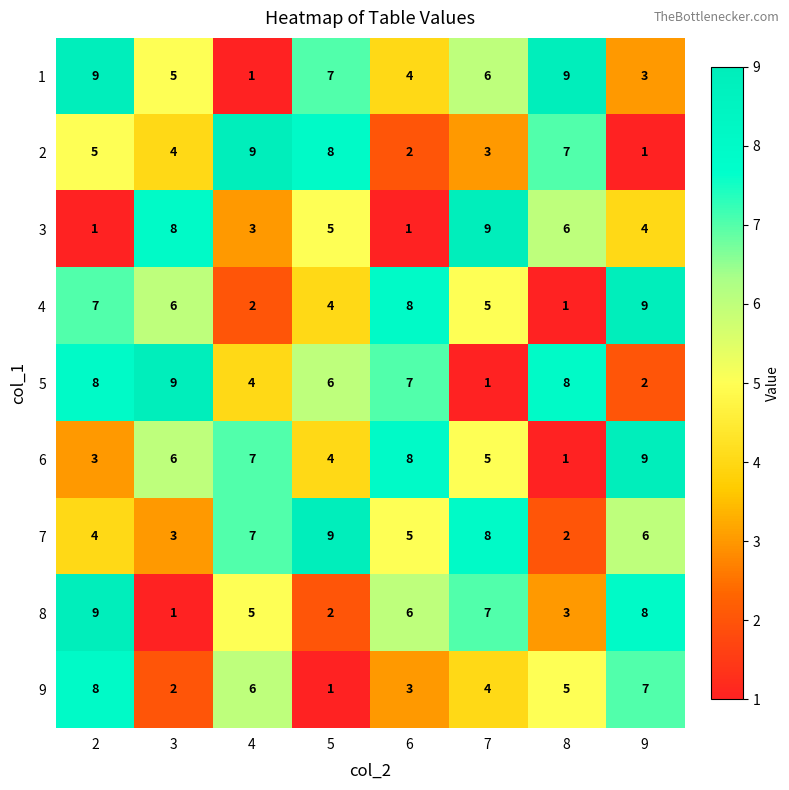

The value of 3 at 4 is 2. True or false?

False